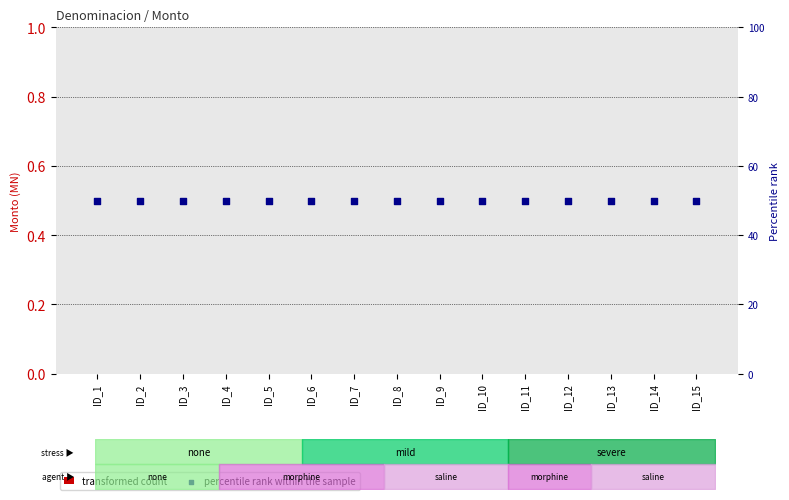

Which series contains the highest Y value?

Periodicidad rank